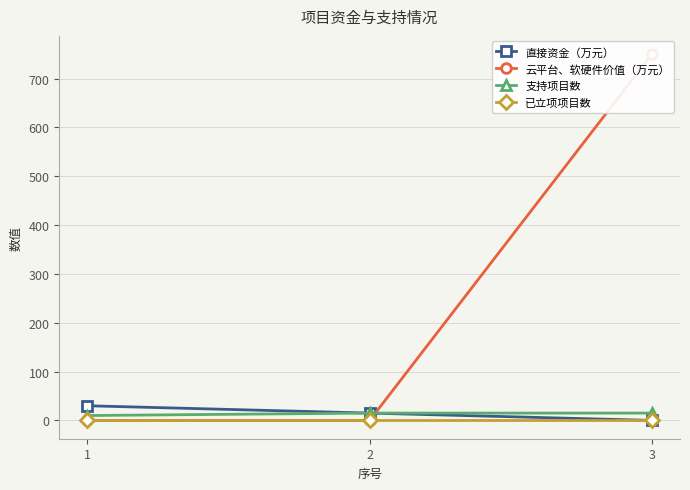

Does the chart display data point markers on the line(s)?

Yes